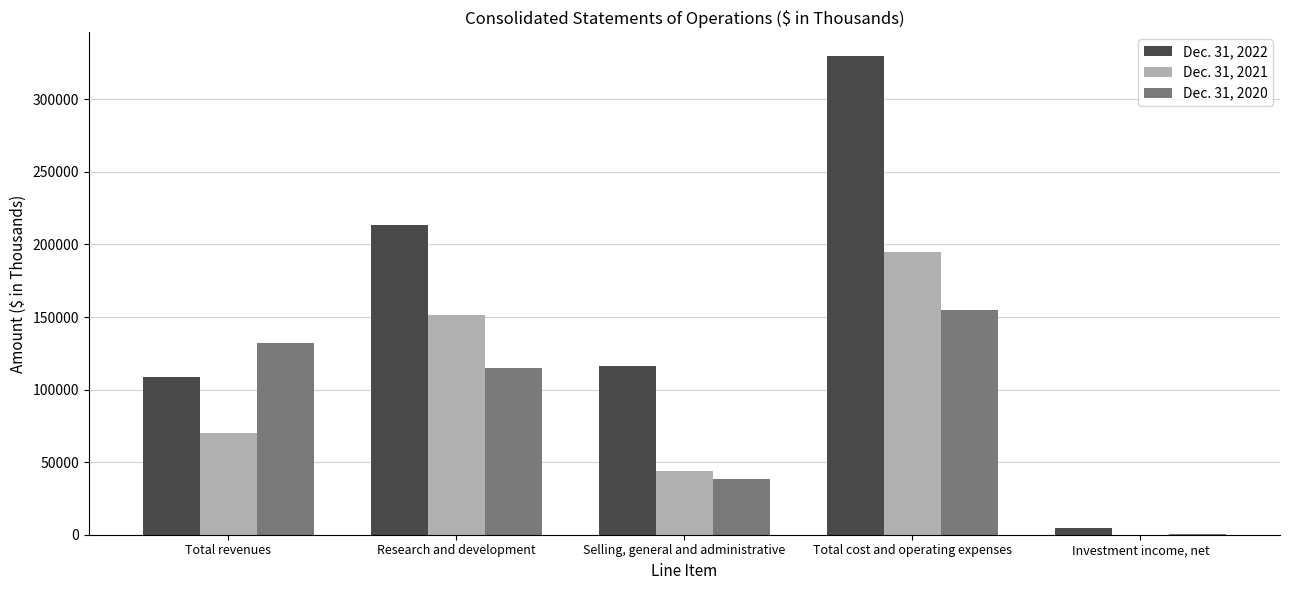

How many distinct data groups are displayed?

3